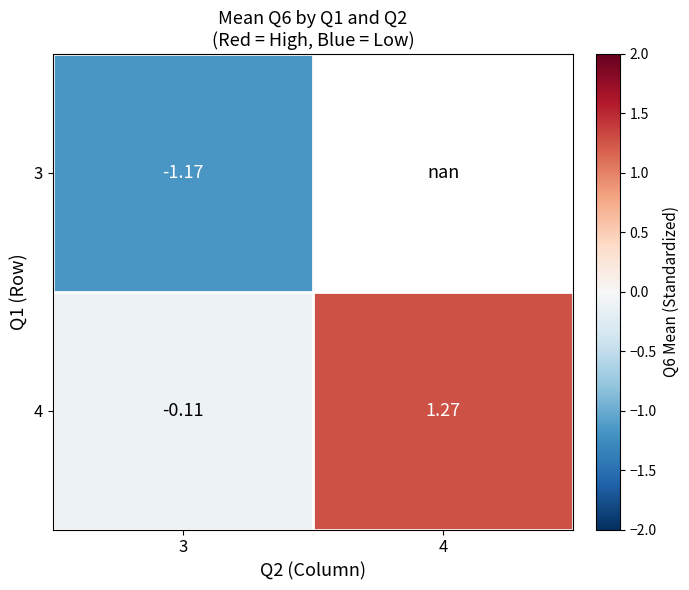

At which label does 4 reach its minimum?

3